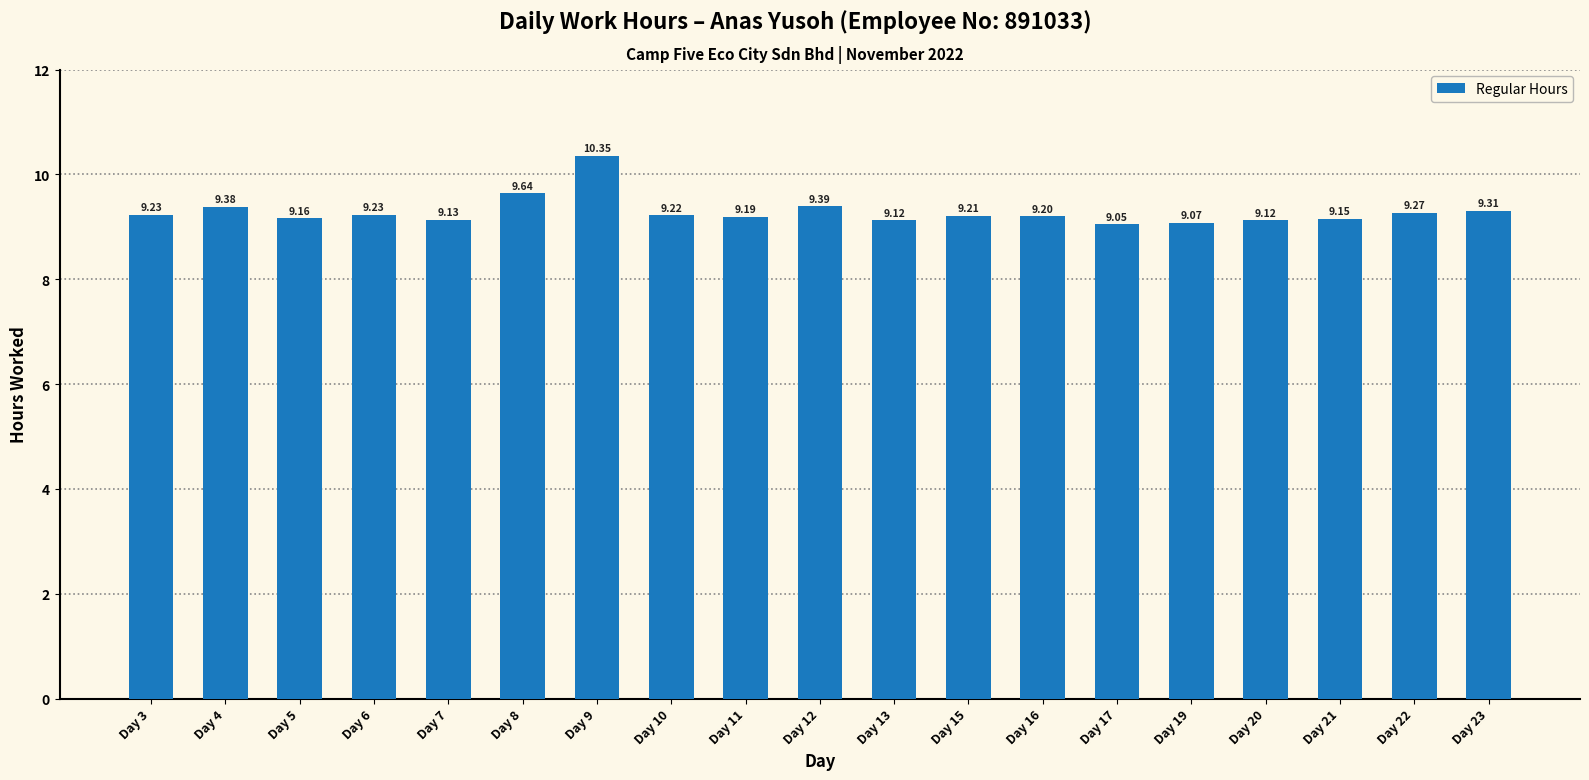

The value at Day 7 is 9.1. True or false?

True